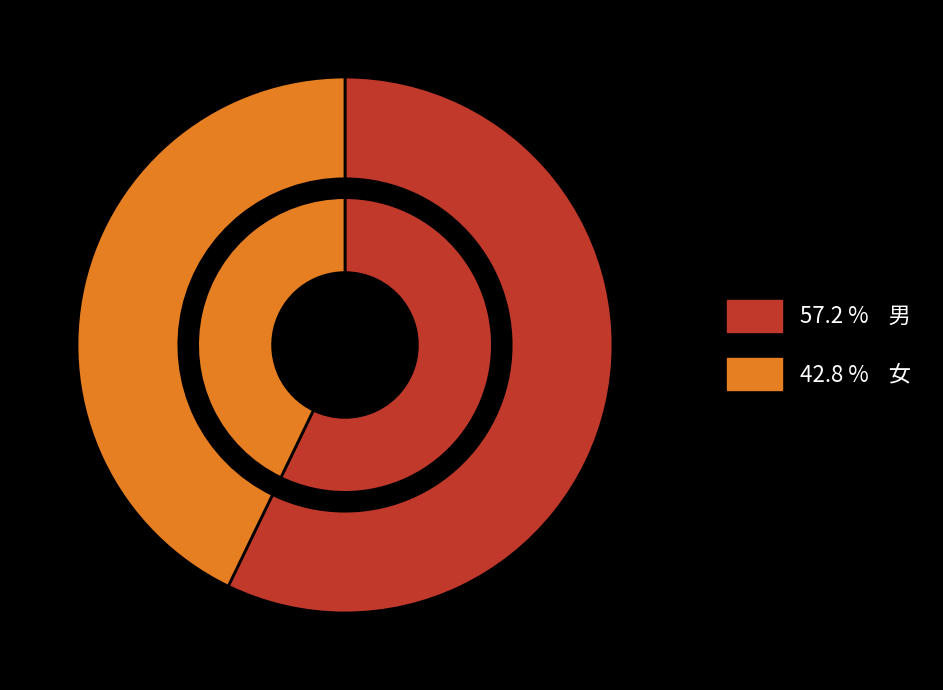

To the nearest percent, what percentage of the pie is 女?

43%